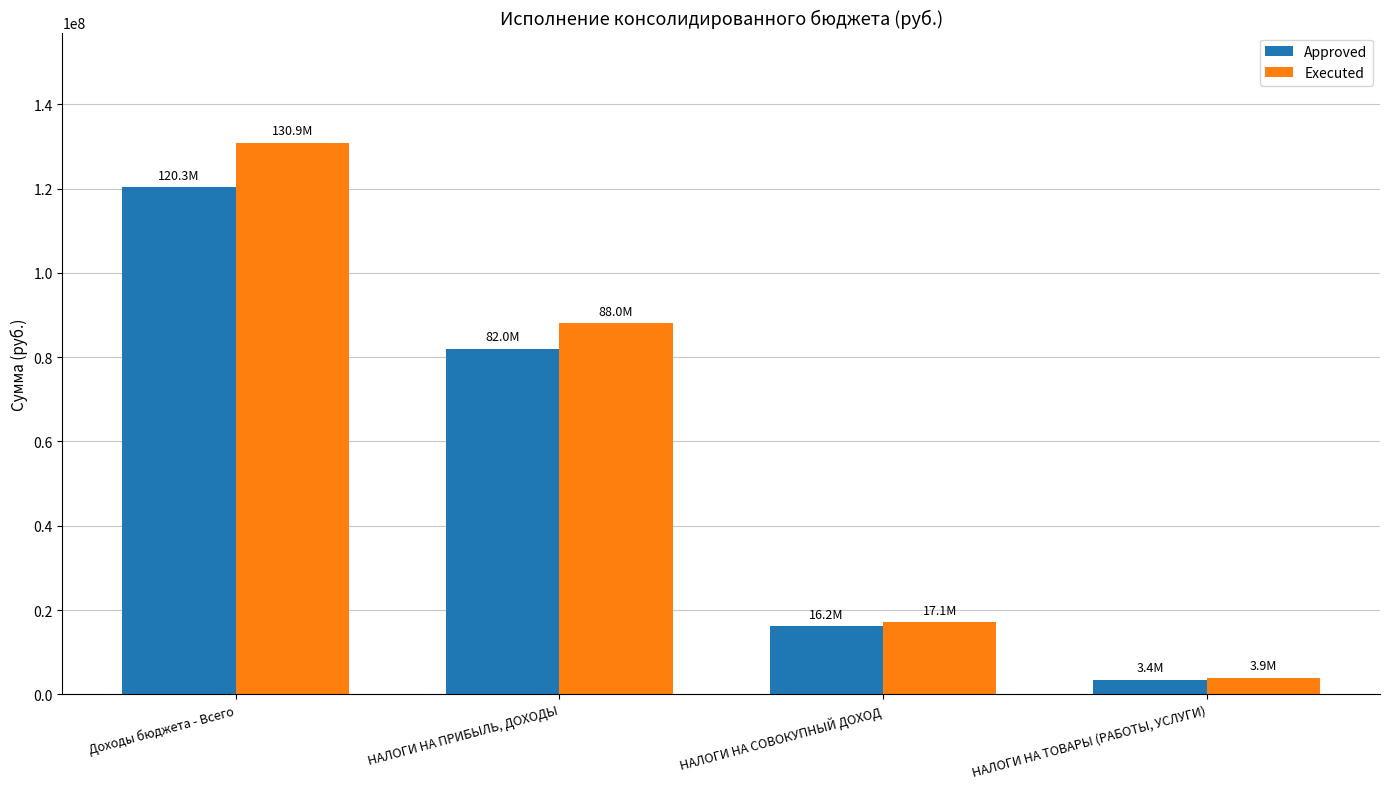

How many data points does each series have?

4